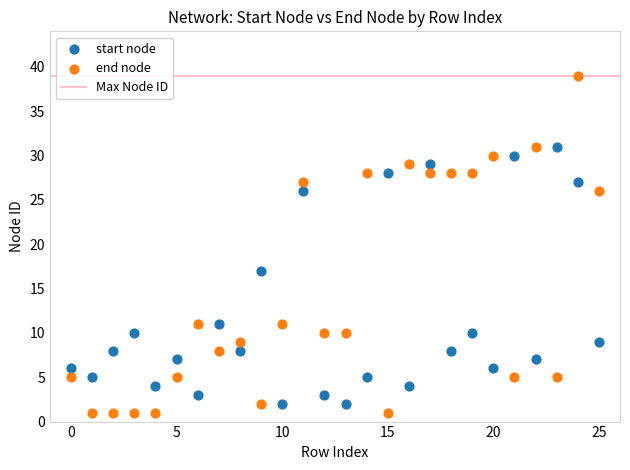

In the start node series, what Y value is closest to 16?

17